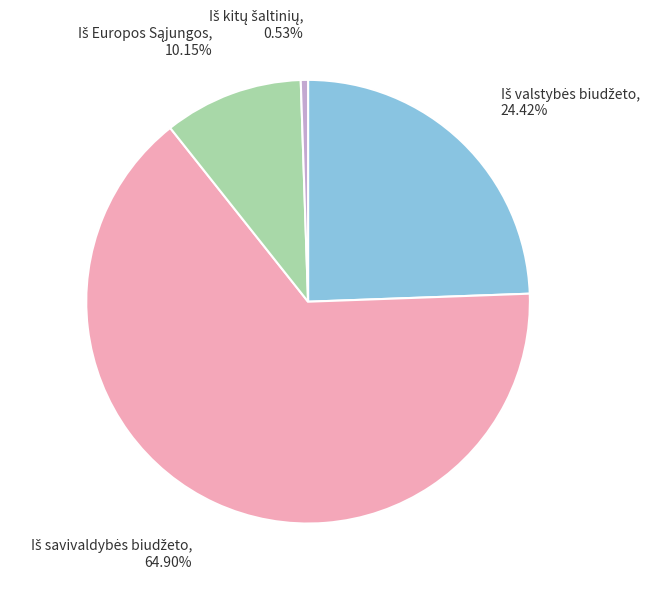

Does any single category account for the majority?

Yes